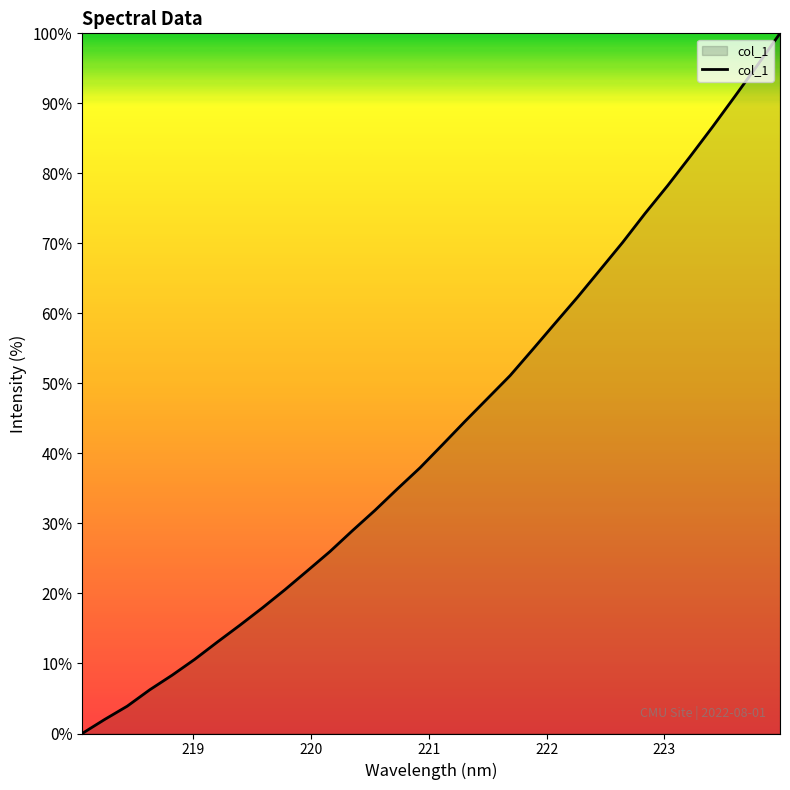

What is the maximum value shown in the chart?

100.0